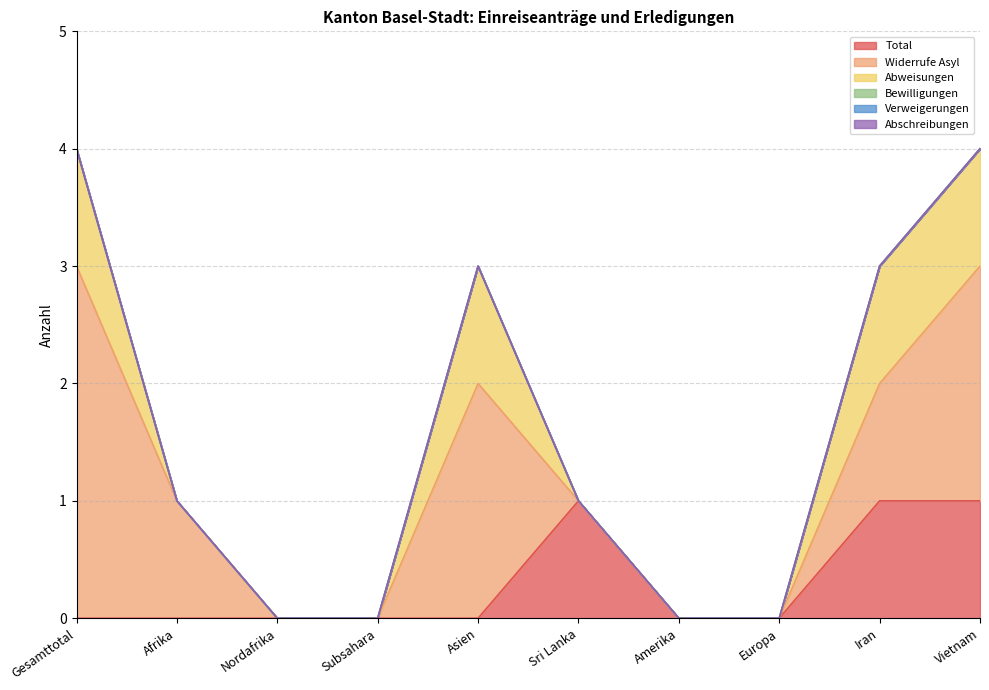

How many distinct data groups are displayed?

6